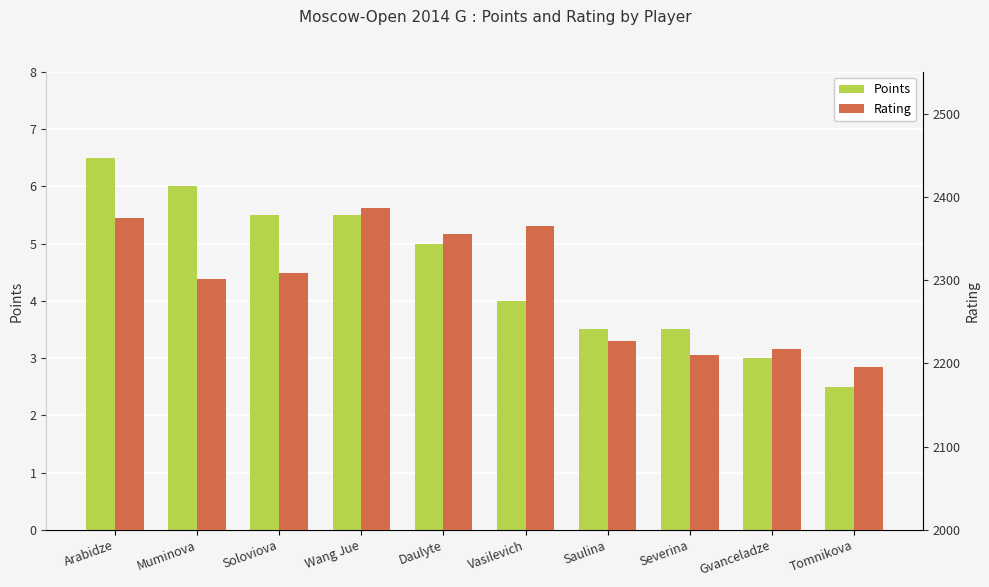

Which series changed the most between Vasilevich and Severina?

Rating